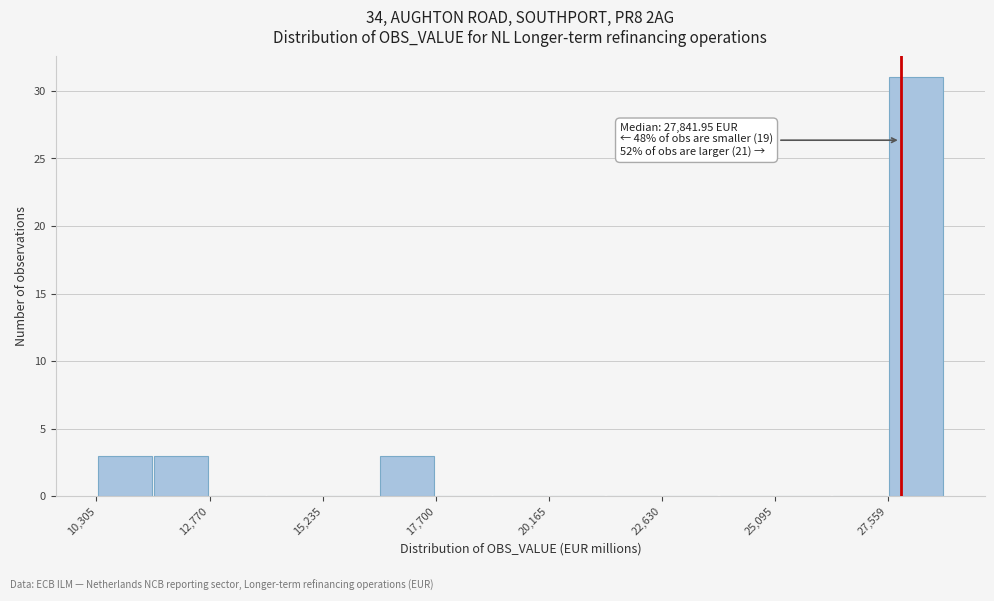

Around what value on the x-axis is the tallest bar? Give the approximate position of its centre, as read against the axis.

28000